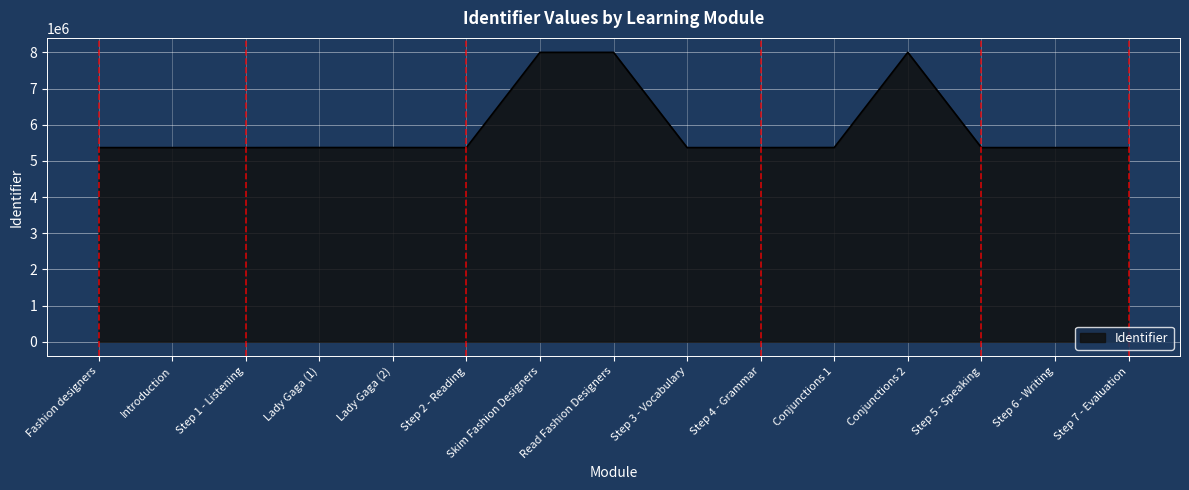

What is the smallest value displayed?

5367731